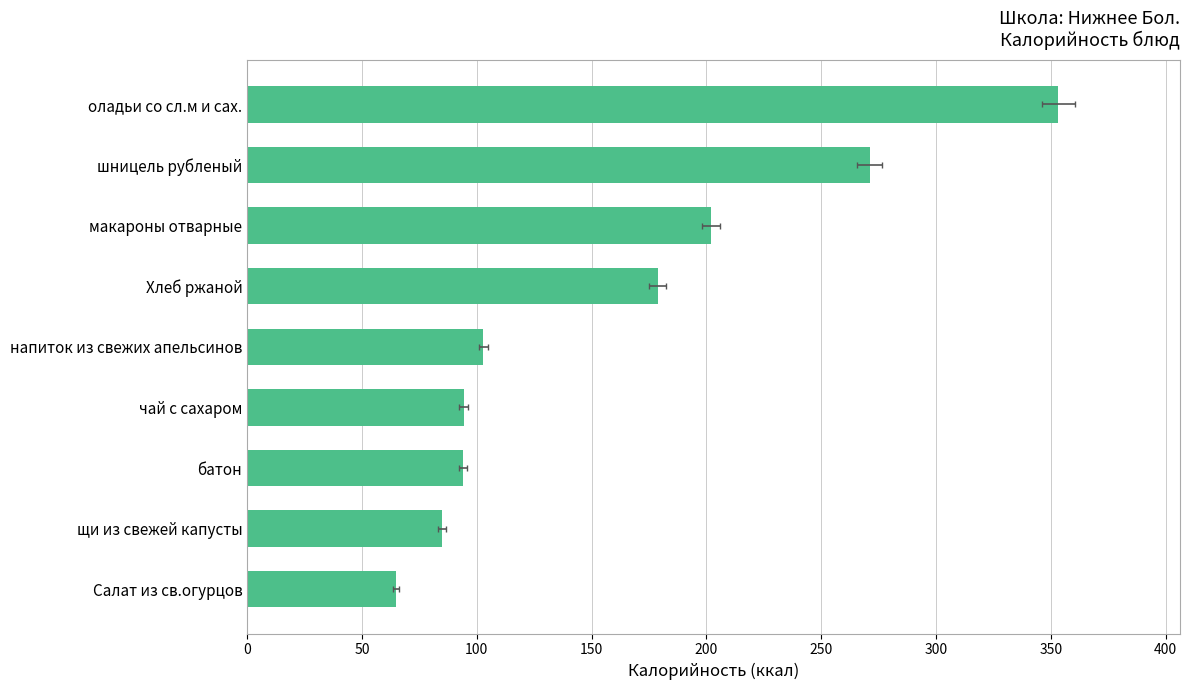

What value does the data have at Салат из св.огурцов?

64.7